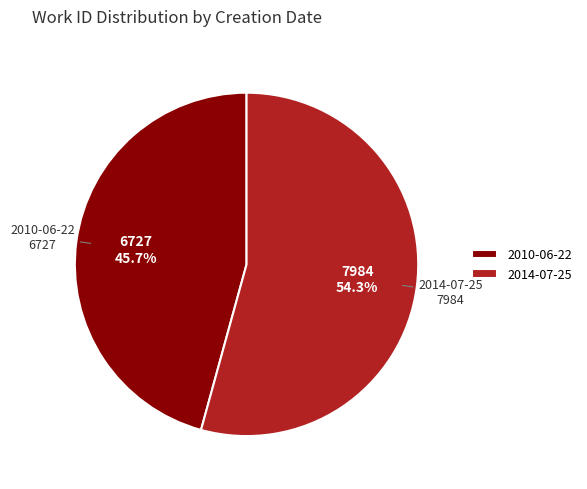

What percentage do 2014-07-25 and 2010-06-22 together represent?

100.0%